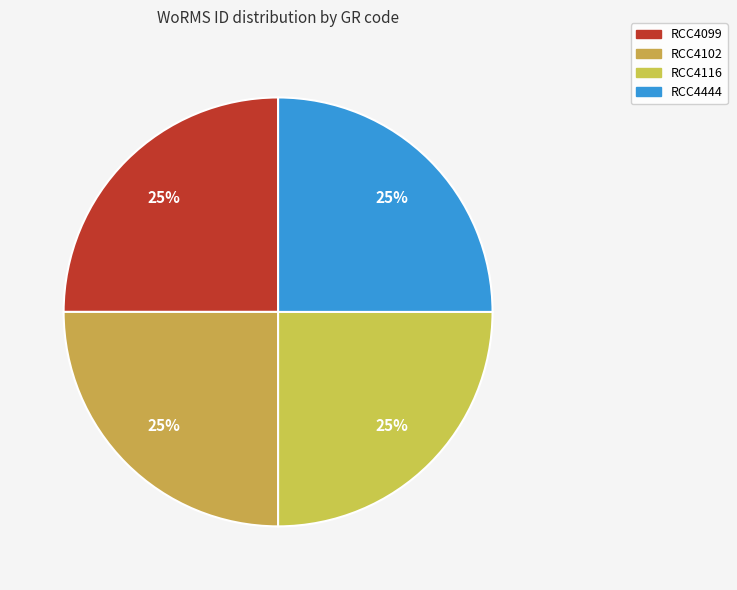

True or false: RCC4099 accounts for 38% of the total.

False